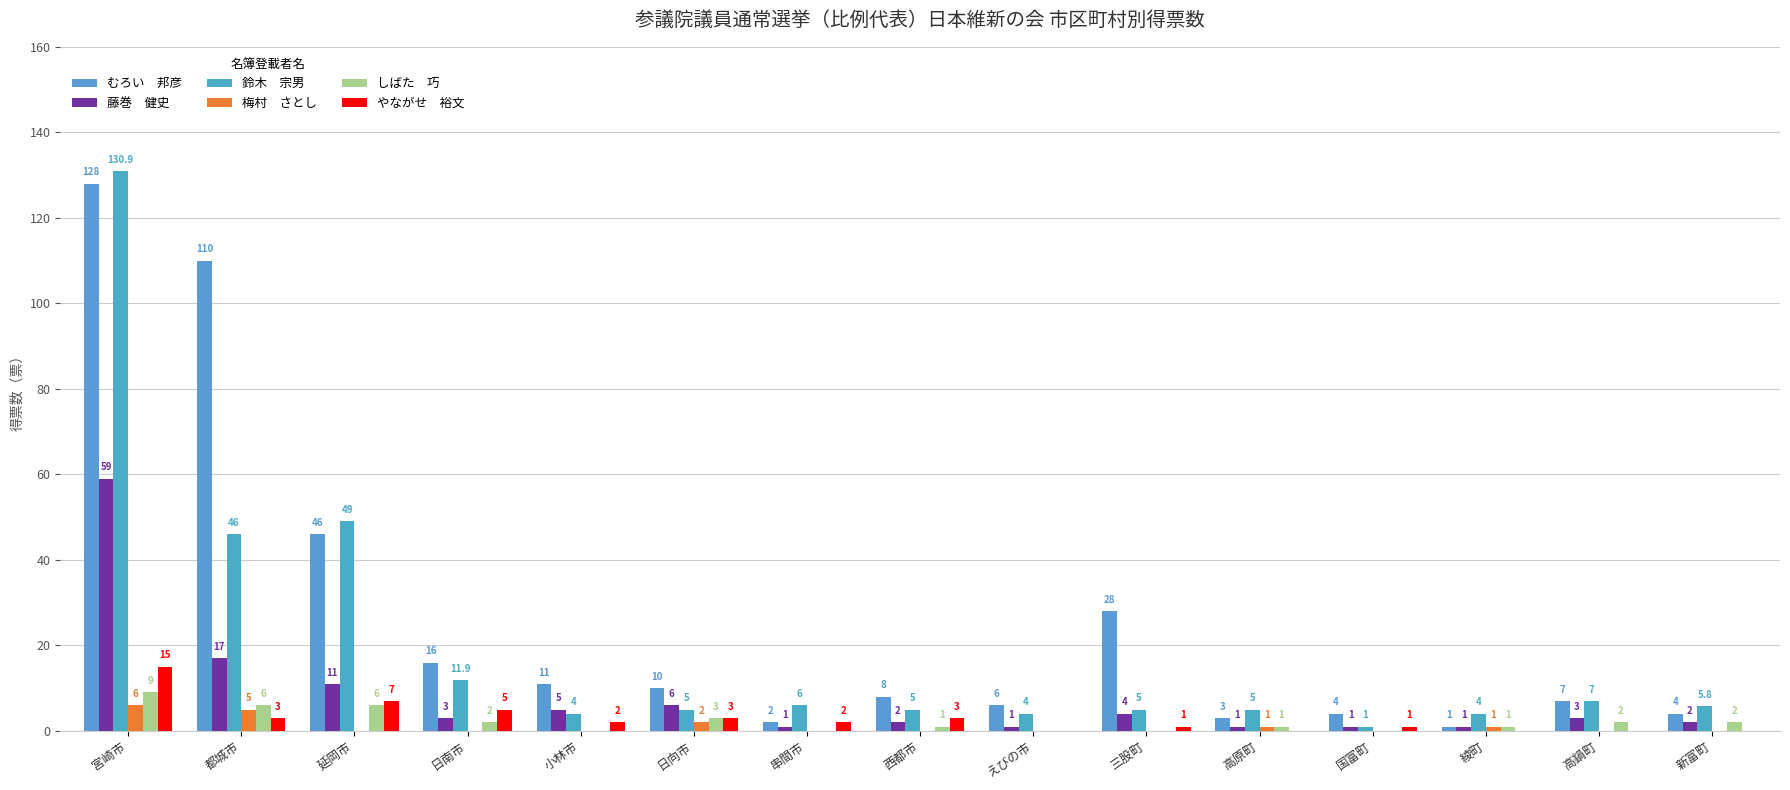

How many series are shown in this chart?

6